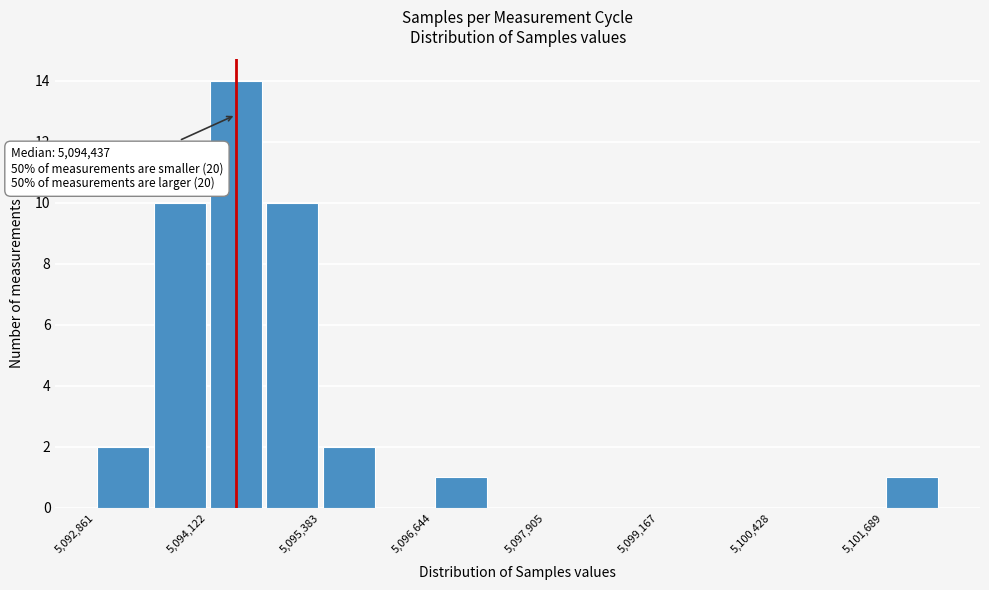

Around what value on the x-axis is the tallest bar? Give the approximate position of its centre, as read against the axis.

5094400